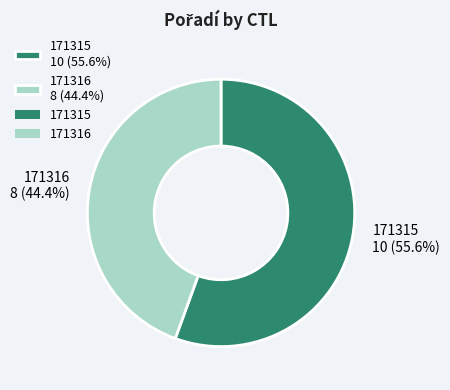

Is the sum of 171315 and 171316 greater than half?

Yes